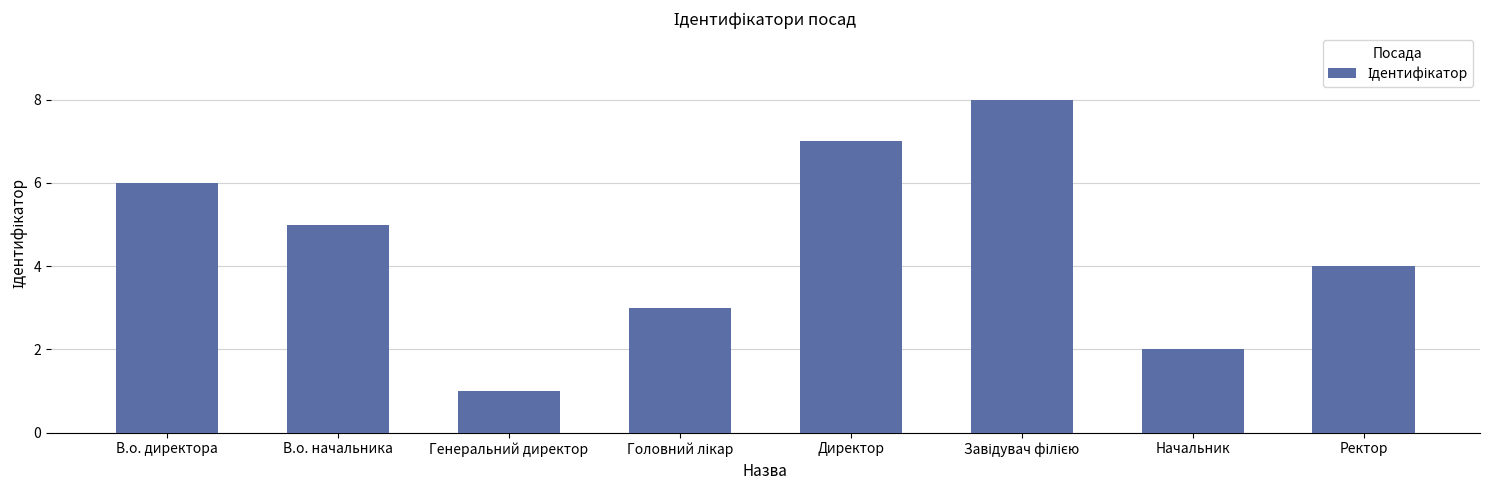

Which label corresponds to the smallest value in the chart?

Генеральний директор